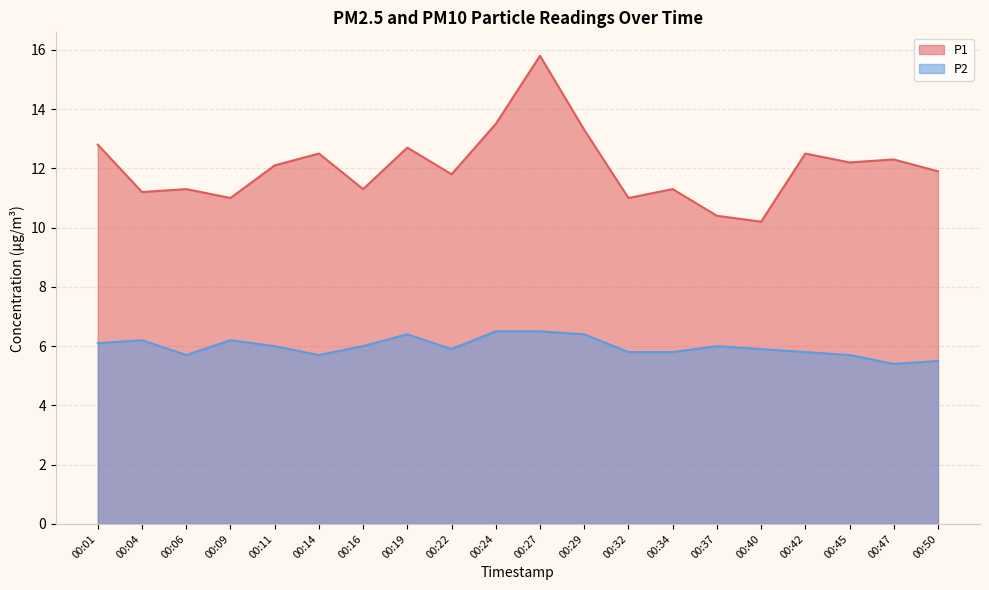

True or false: P1 and P2 intersect in this chart.

False